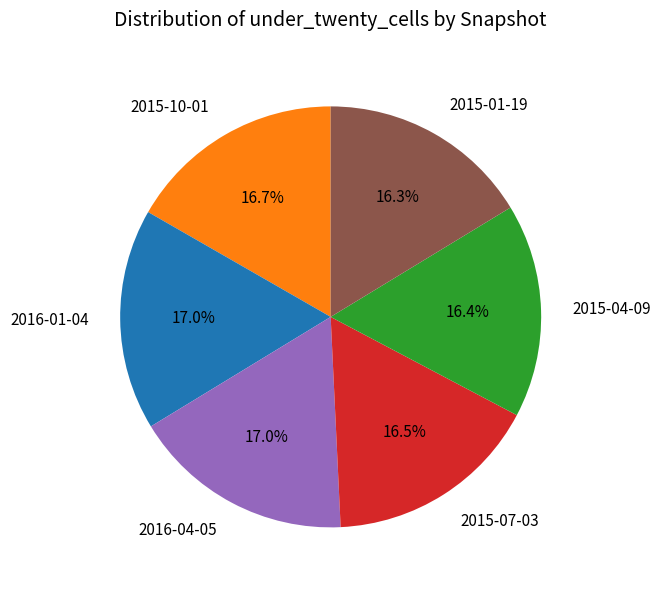

Is there a majority slice in this chart?

No